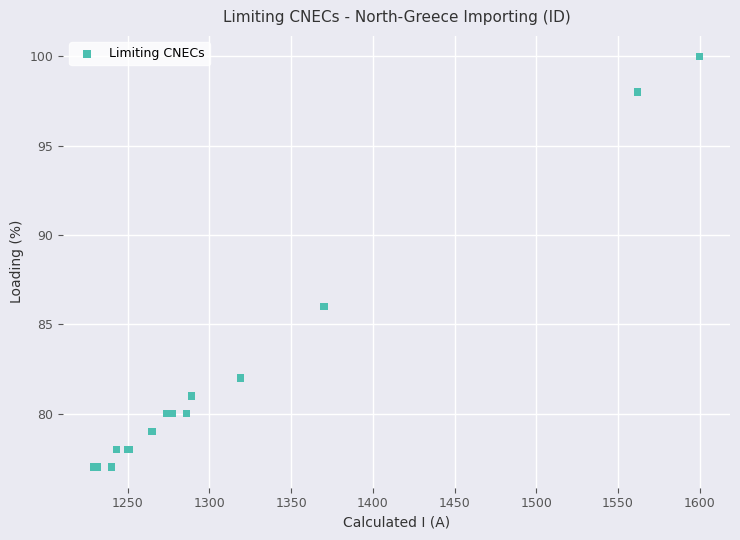

What Y value in the scatter plot is closest to 88?

86